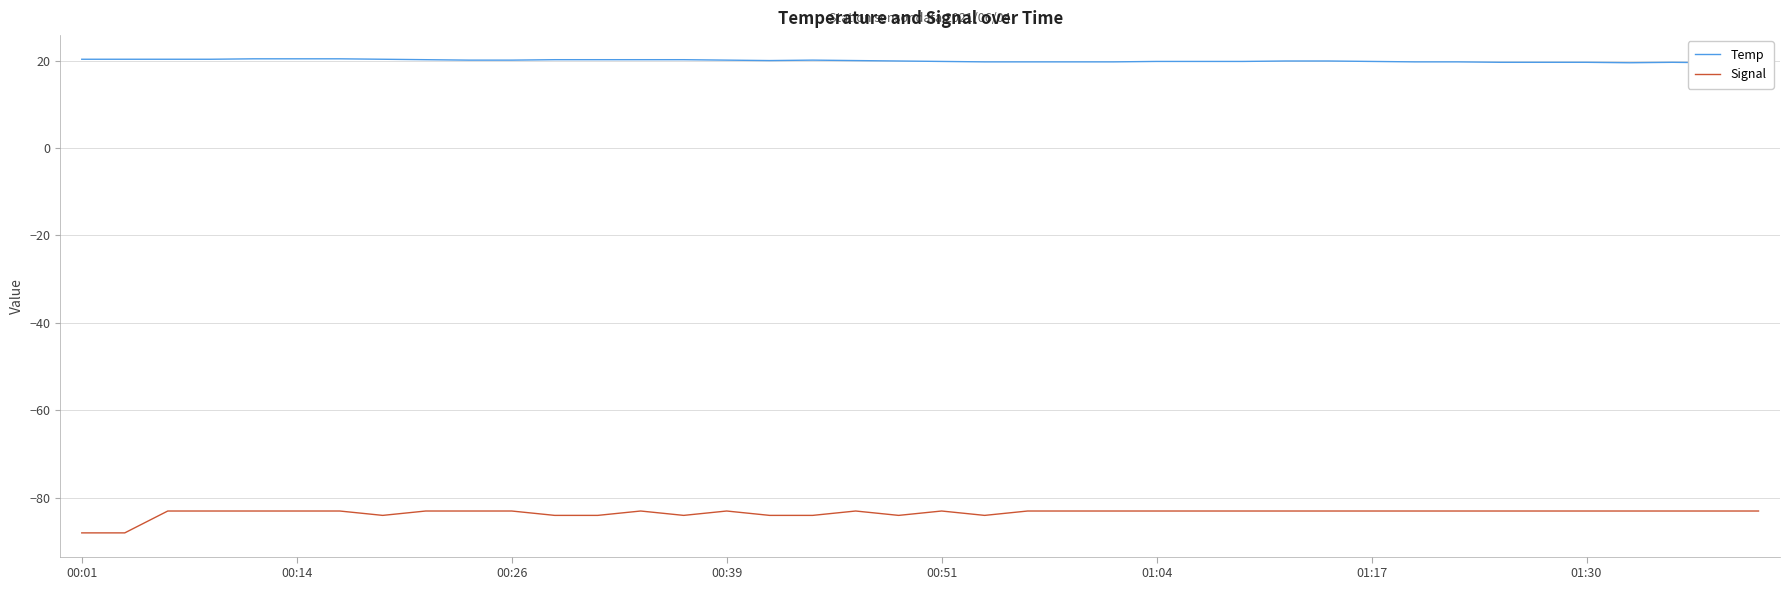

Which category has the lowest value in the Signal series?

00:01